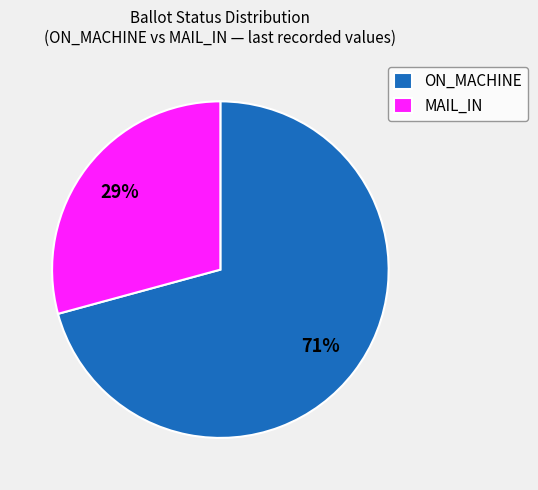

Which slice is the largest?

ON_MACHINE